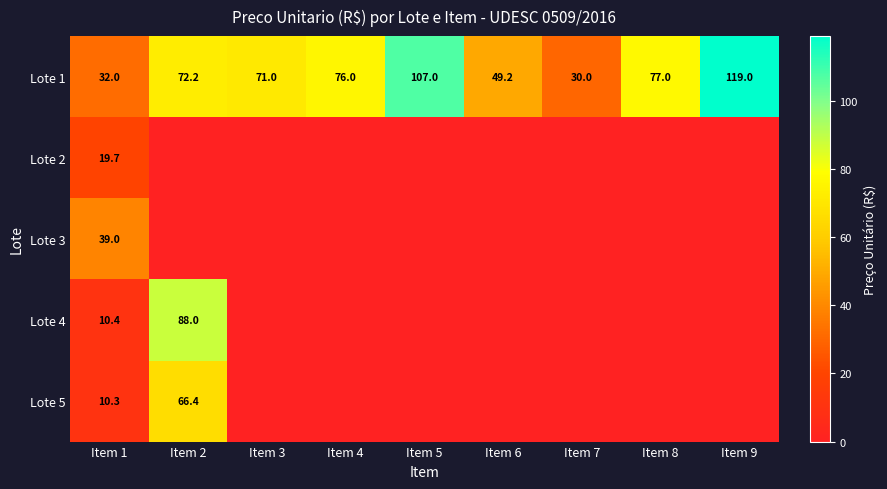

The value of Lote 1 at Item 9 is 200.1. True or false?

False